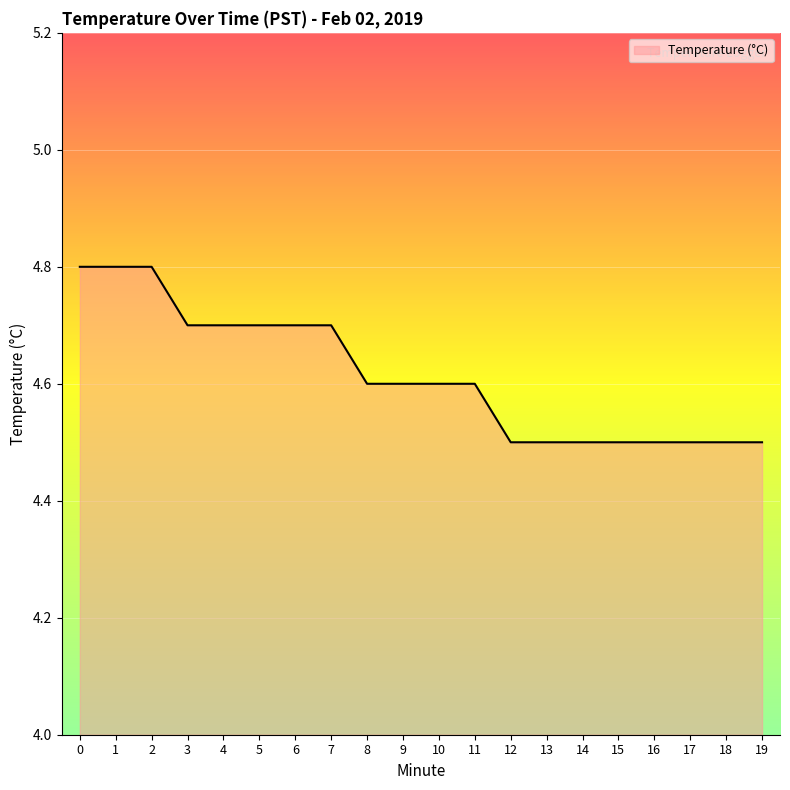

The chart shows a value of 6.5 at 13. True or false?

False